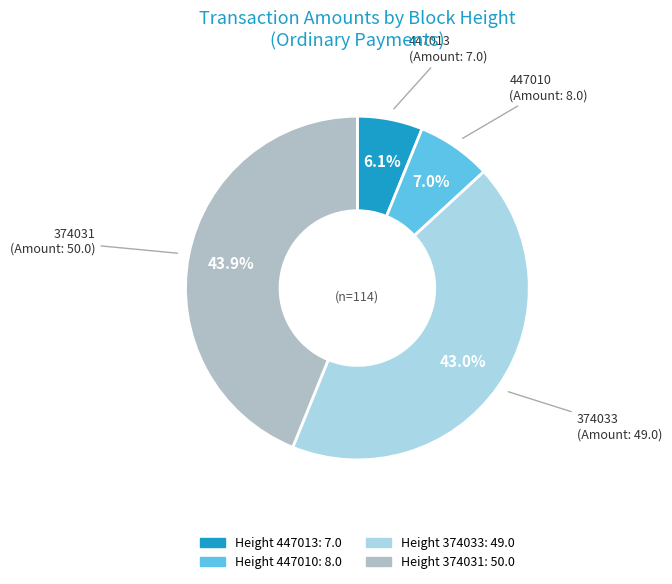

To the nearest percent, what is the average slice percentage?

25%